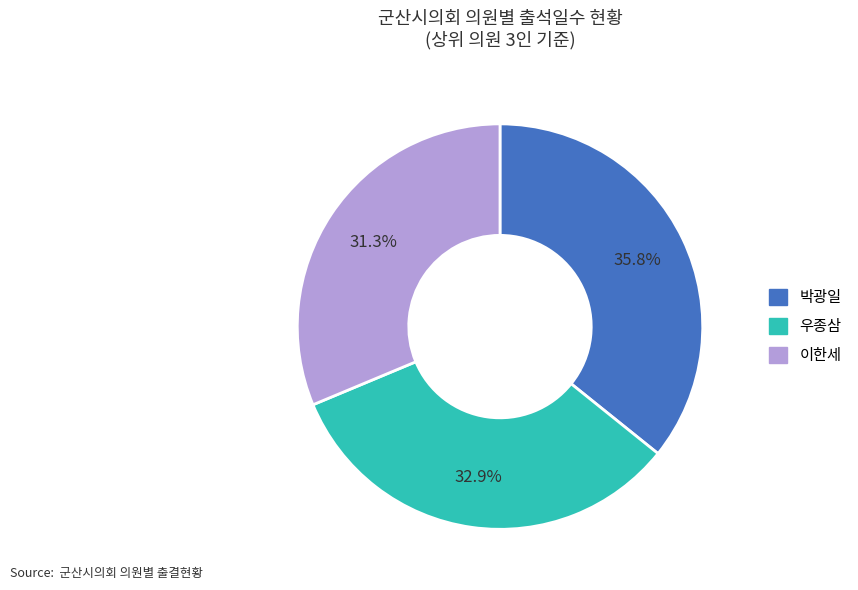

Is there any slice that represents more than half of the pie?

No